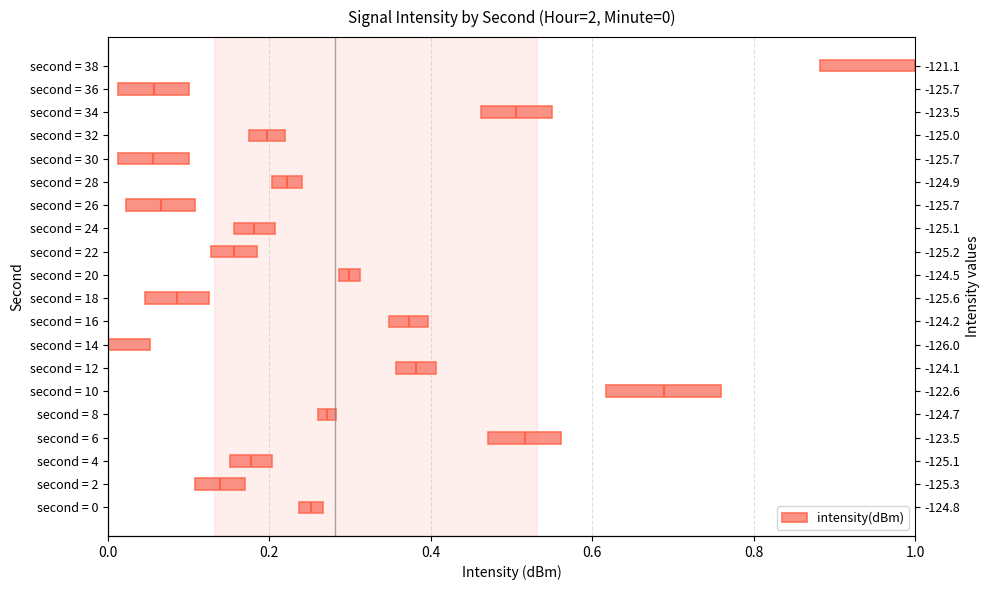

What is the sum of the values at second = 0 and second = 12?

0.1